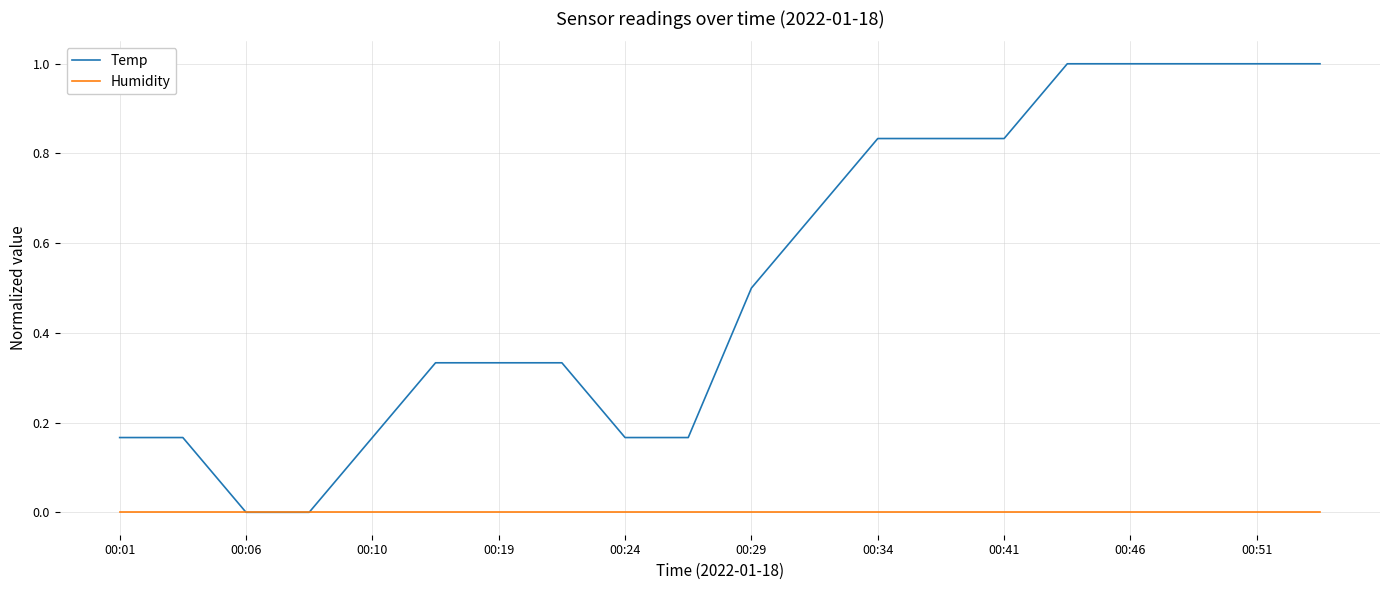

Which series has the largest total across all categories?

Temp